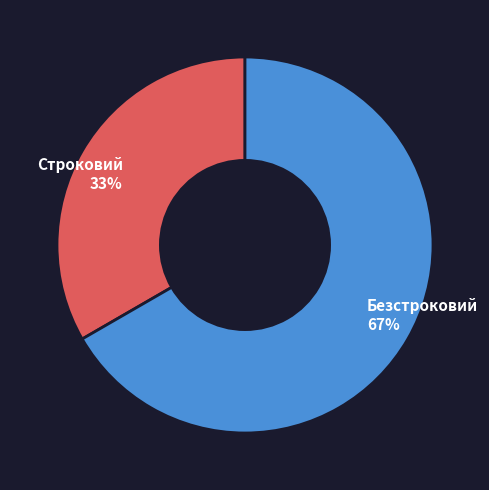

What is the smallest slice in the pie chart?

Строковий